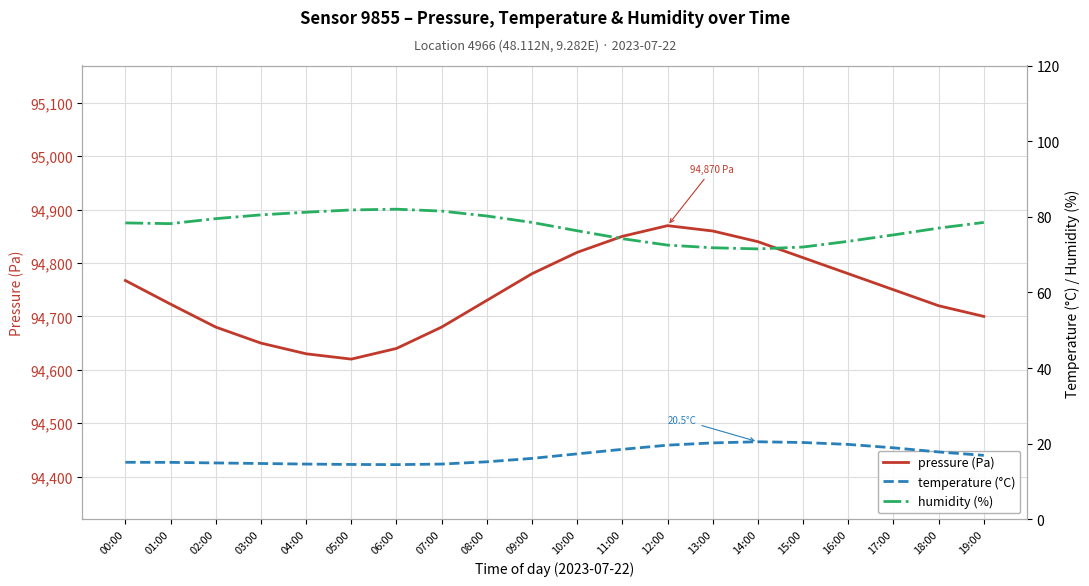

Rank the categories by temperature (°C) value from highest to lowest.

14:00, 15:00, 13:00, 16:00, 12:00, 17:00, 11:00, 18:00, 10:00, 19:00, 09:00, 08:00, 00:00, 01:00, 02:00, 03:00, 04:00, 07:00, 05:00, 06:00